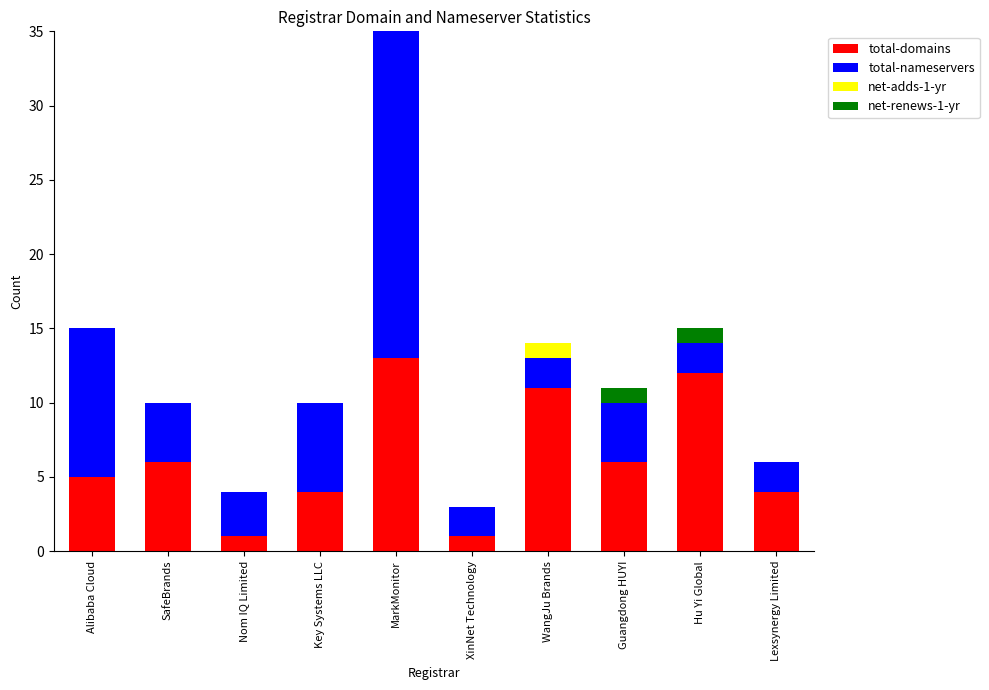

What is the maximum value for total-domains?

13